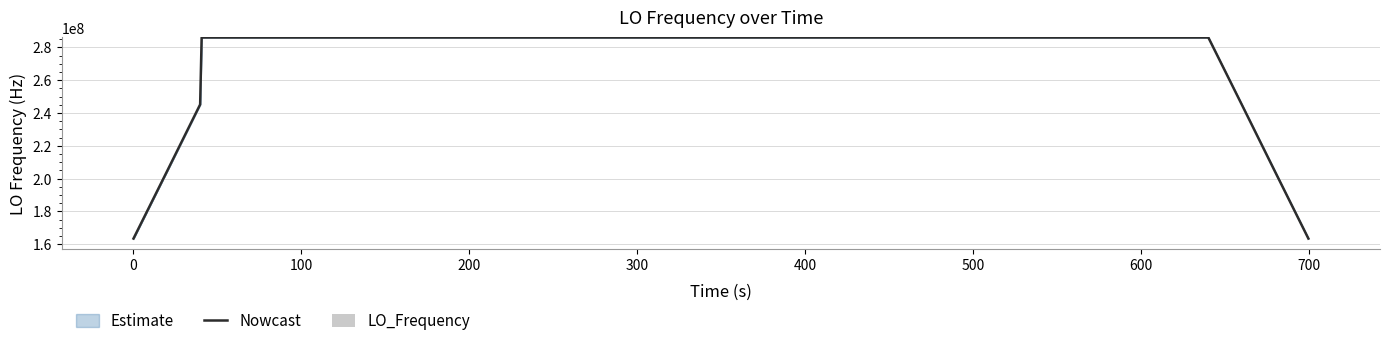

What is the maximum value for Nowcast?

286047005.0